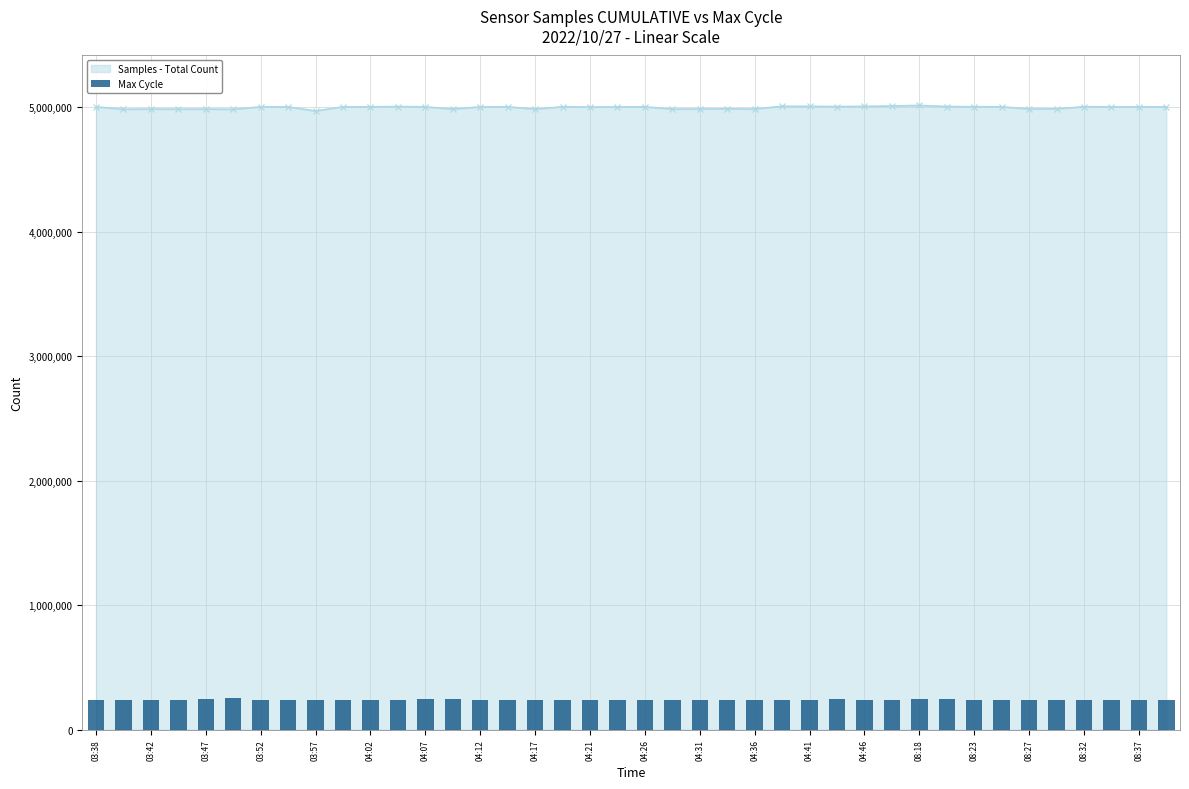

What is the highest value of the Samples - Total Count series?

5014082